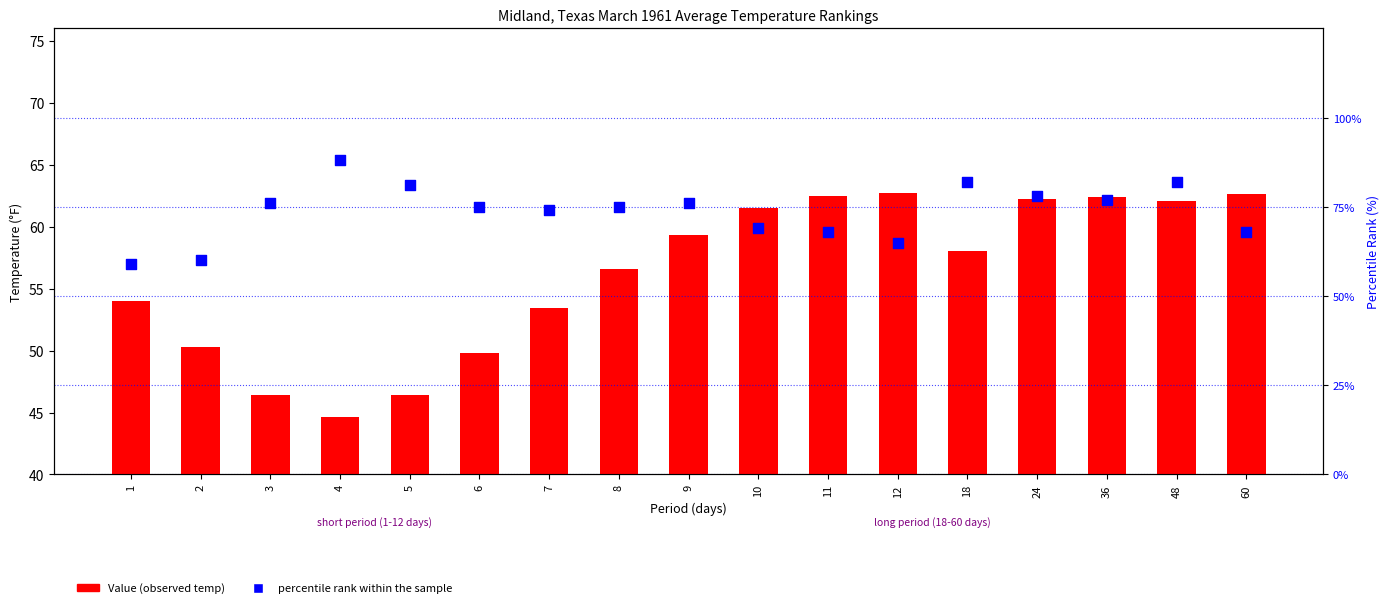

What are all the series names shown in the legend?

Value (observed temp), percentile rank within the sample